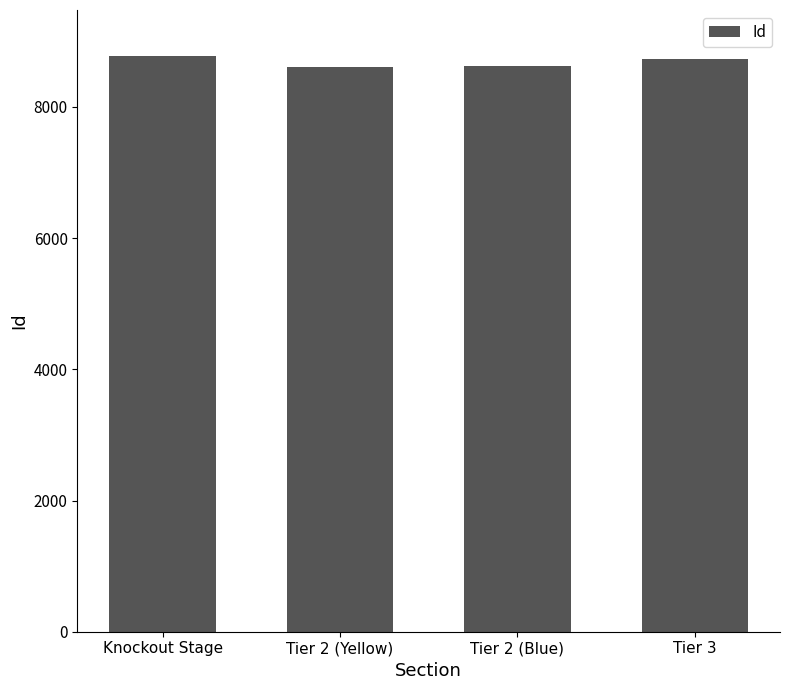

How many categories are shown in the chart?

4